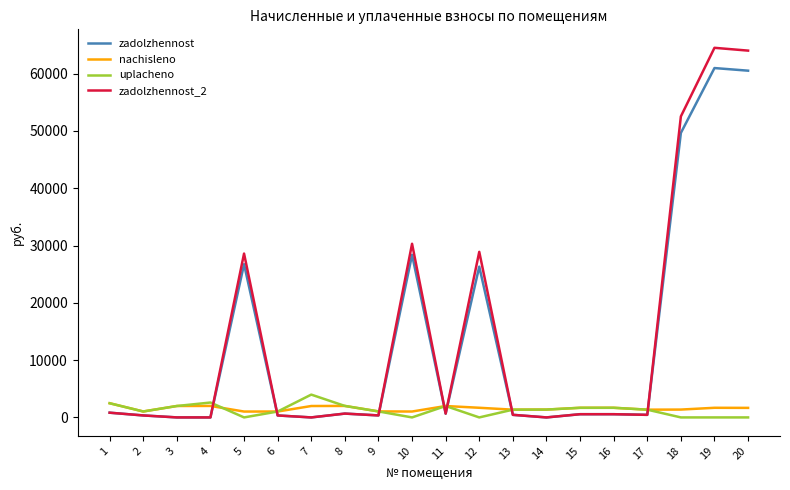

Is the value of zadolzhennost_2 at 19 greater than the value of zadolzhennost at 10?

Yes